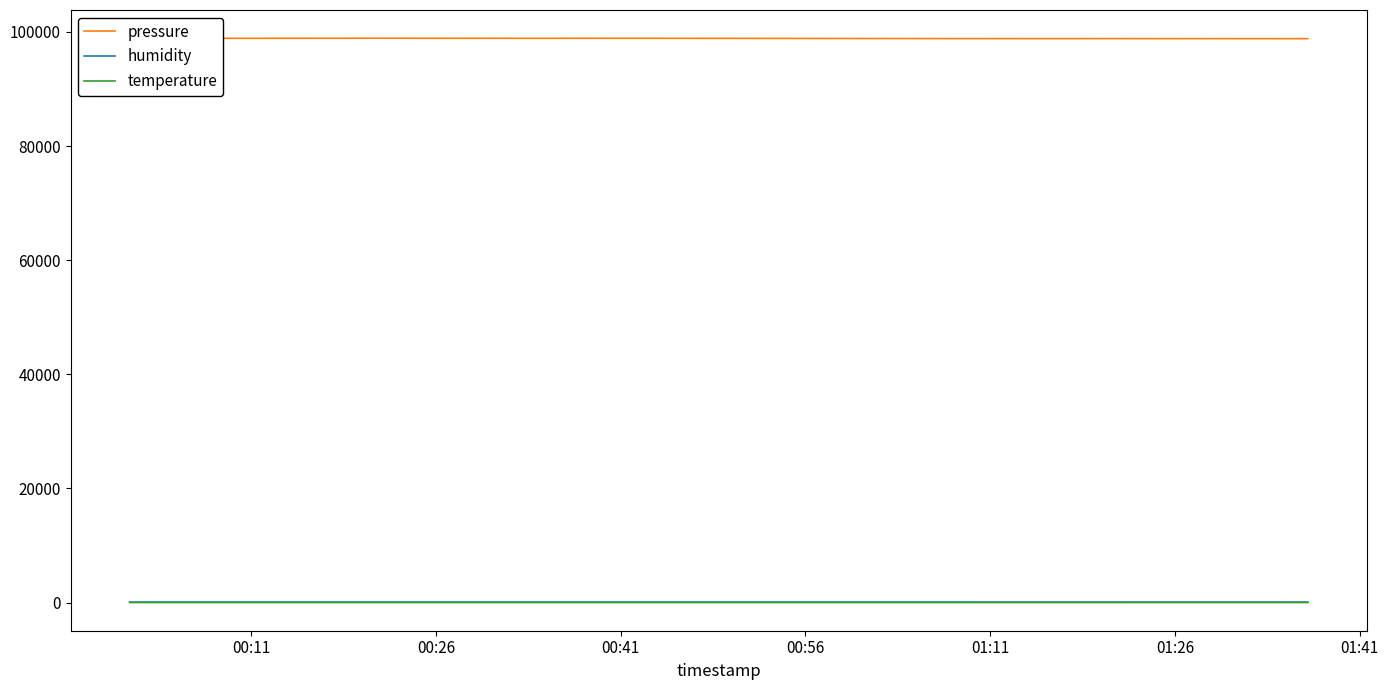

Which series has the largest range (max minus min)?

pressure